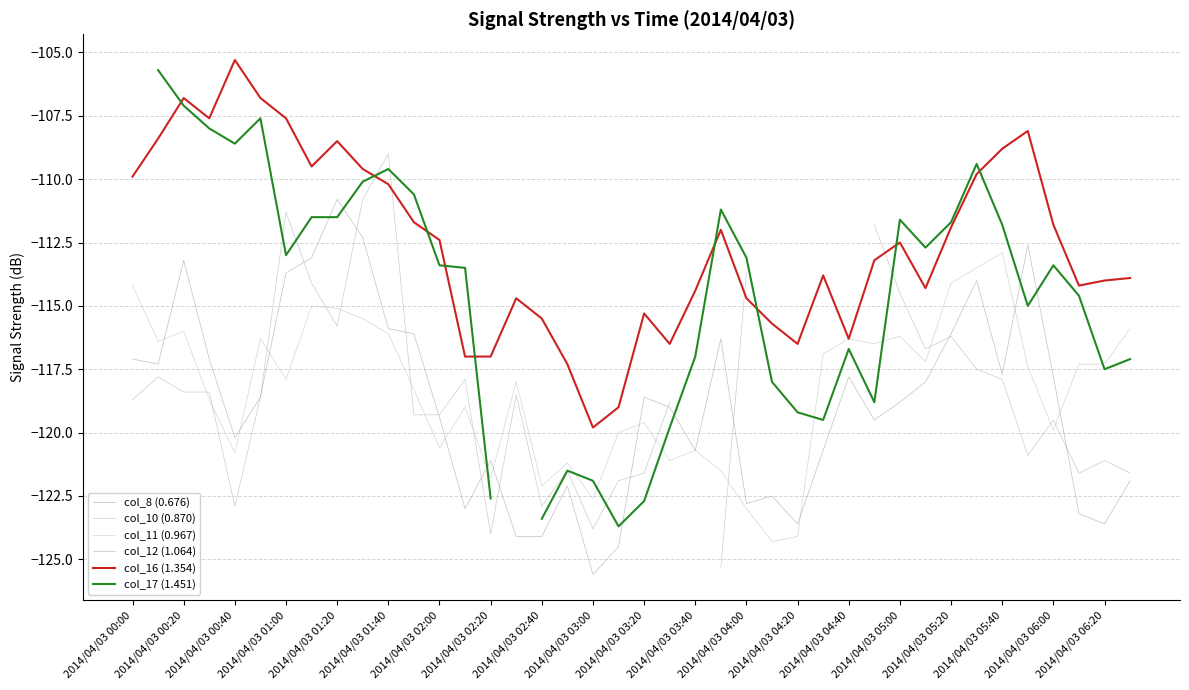

What is the maximum value for col_12 (1.064)?

-110.8